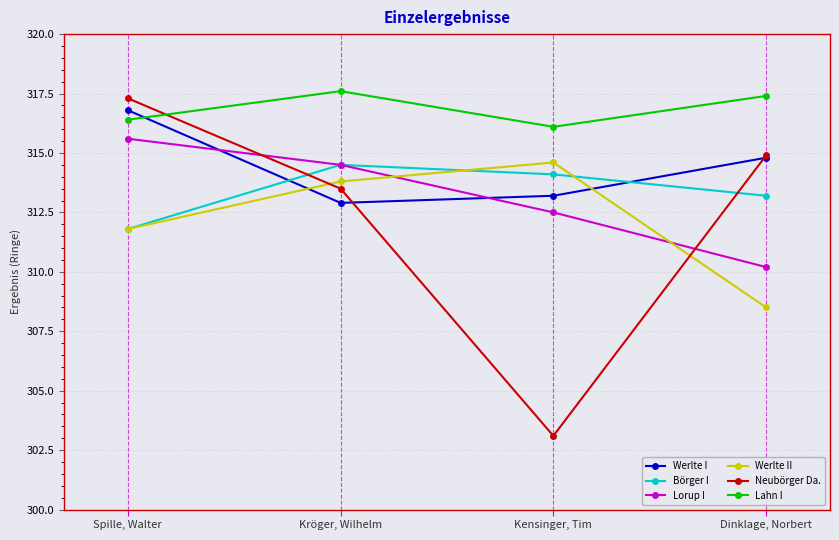

What is the approximate value of Werlte I at Kröger, Wilhelm?

312.9